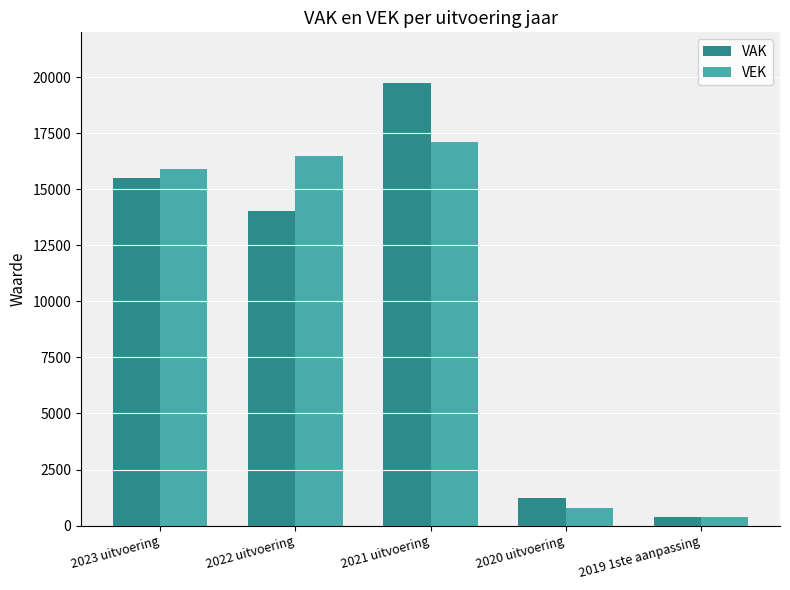

List the labels in order of VEK value, smallest first.

2019 1ste aanpassing, 2020 uitvoering, 2023 uitvoering, 2022 uitvoering, 2021 uitvoering